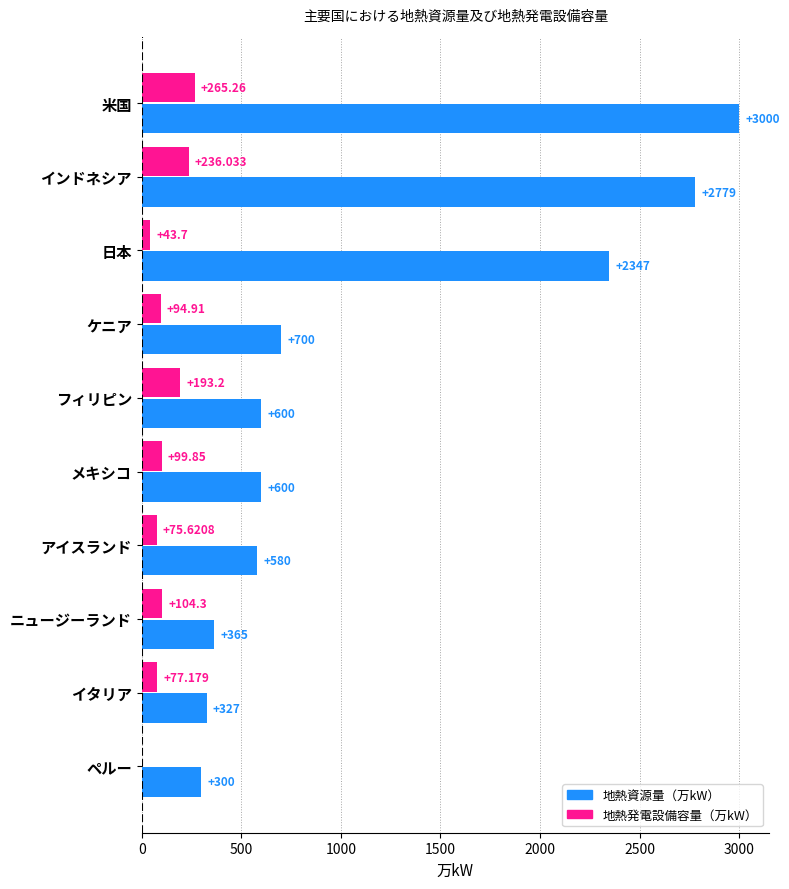

Where is 地熱資源量（万kW） nearest to the value 1650?

日本